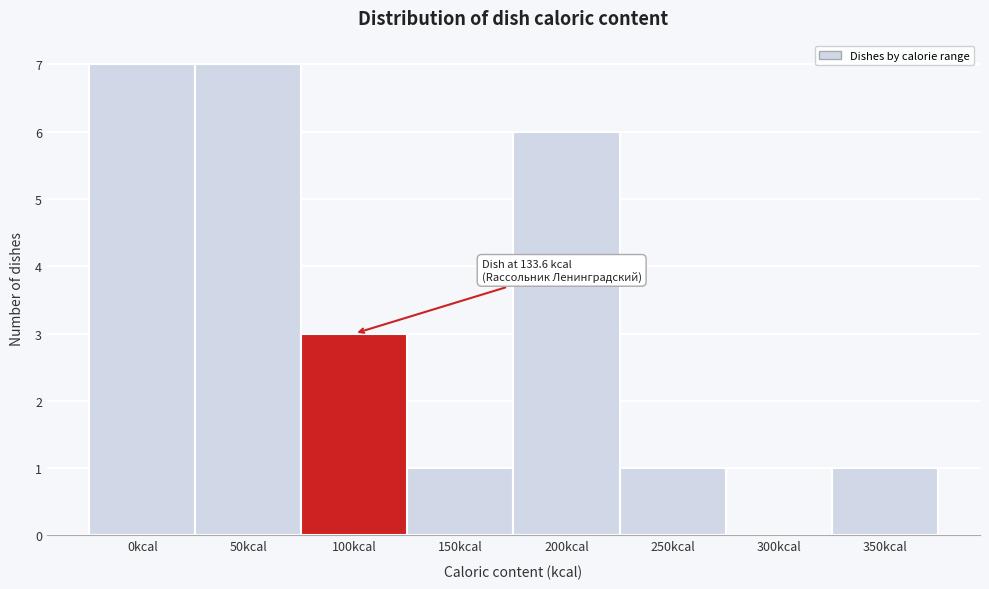

Reading left to right, list all the values displayed in this chart.

0kcal=7	50kcal=7	100kcal=3	150kcal=1	200kcal=6	250kcal=1	300kcal=0	350kcal=1